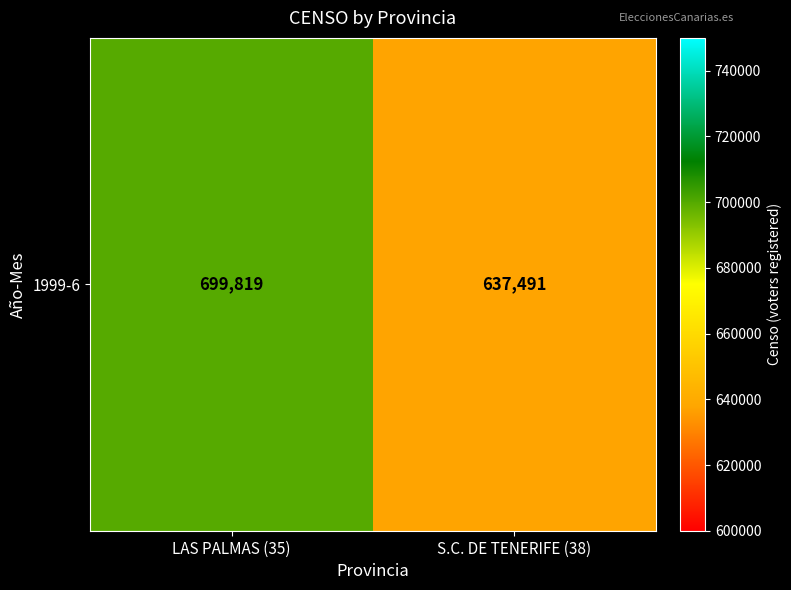

How many values are below 699819?

1